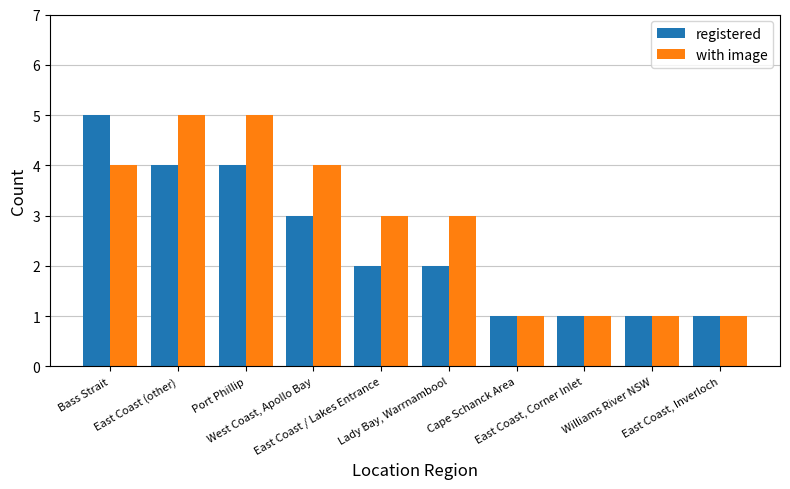

What is the sum of all registered values?

24